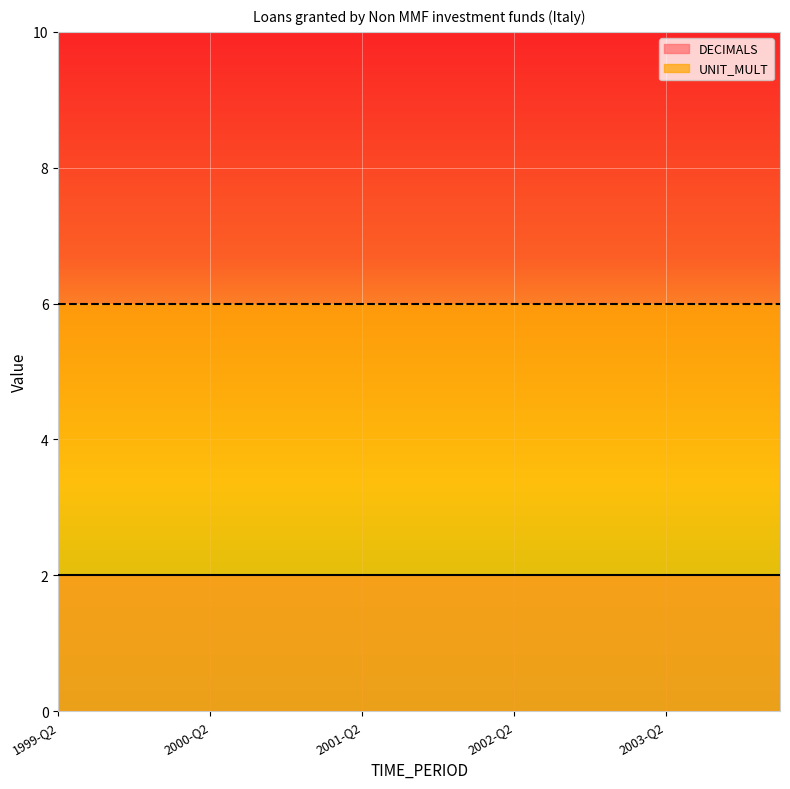

What is the sum of all DECIMALS values?

40